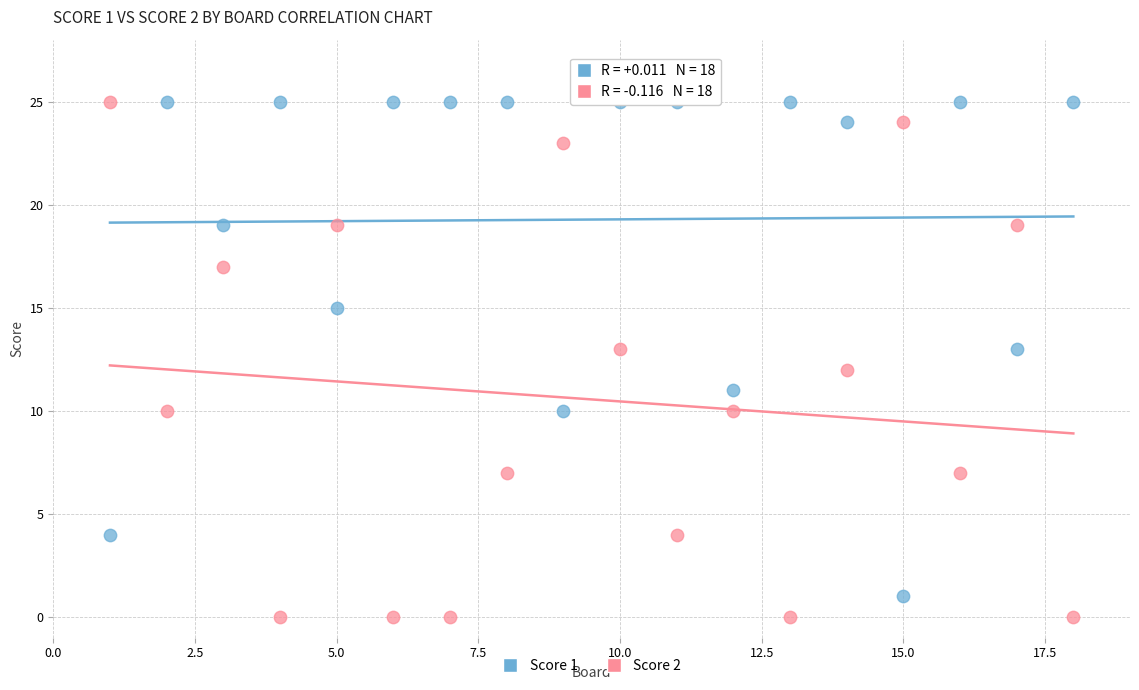

Across all data points, what is the range of Y values (max minus min)?

25